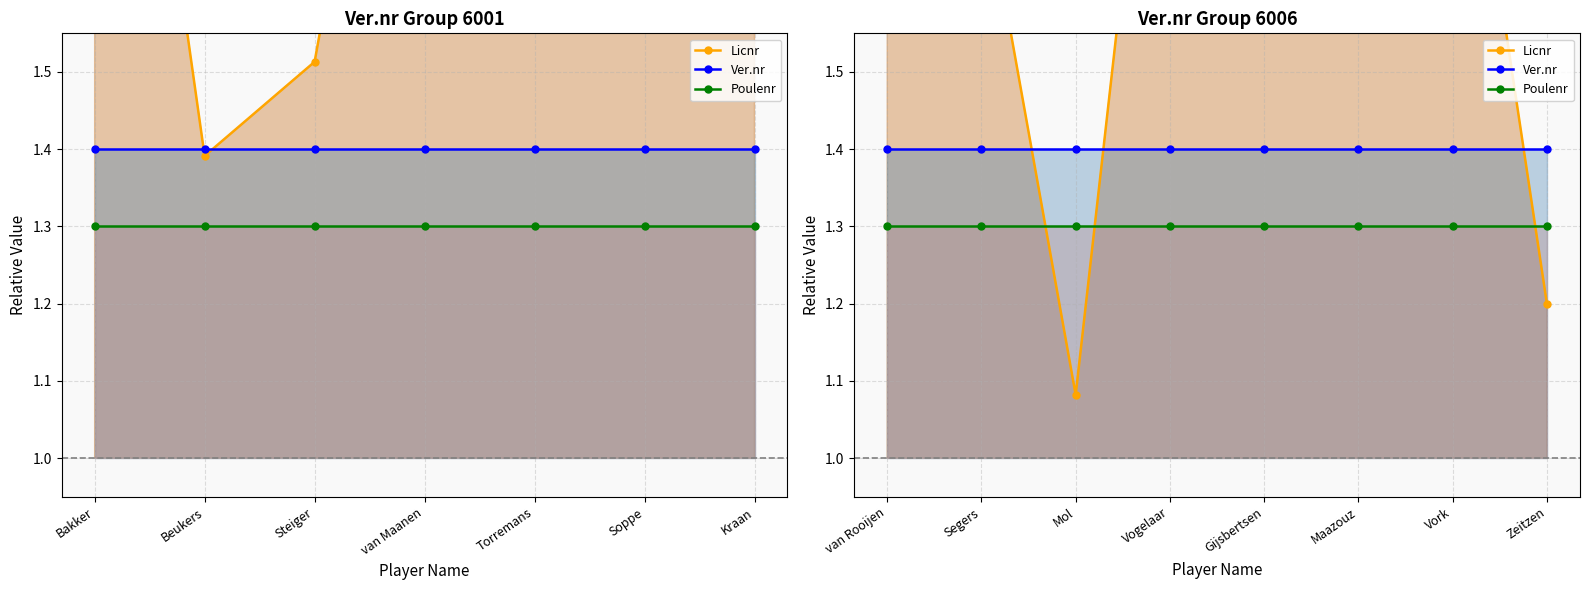

What is the label of the 2nd point from the left?

Segers